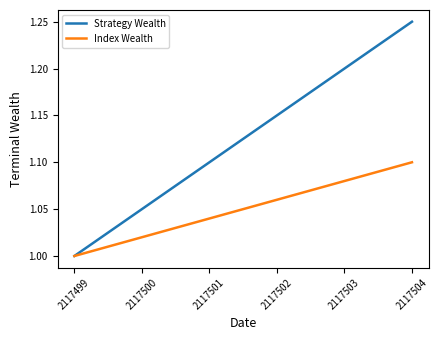

Count the number of data series in this chart.

2